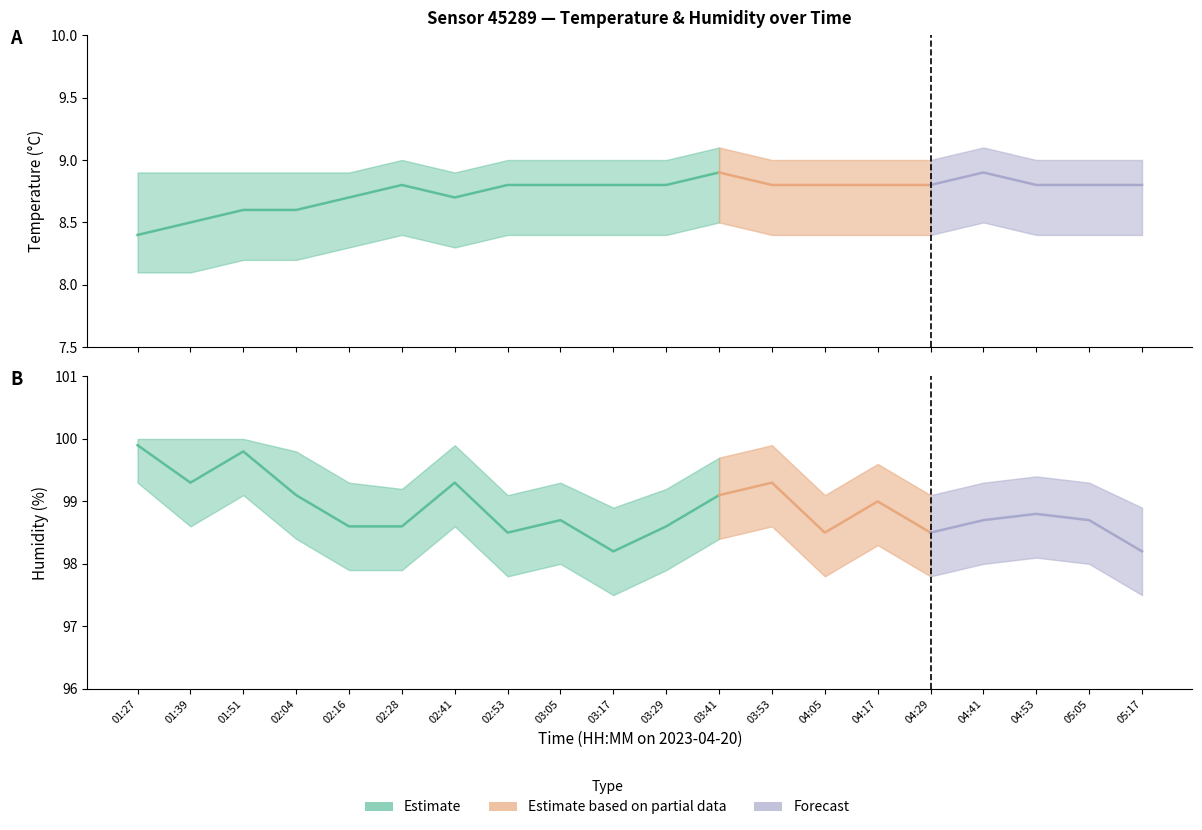

Reading right to left, what are all the values shown in this chart?

temperature: 05:17=8.8	05:05=8.8	04:53=8.8	04:41=8.9	04:29=8.8	04:17=8.8	04:05=8.8	03:53=8.8	03:41=8.9	03:29=8.8	03:17=8.8	03:05=8.8	02:53=8.8	02:41=8.7	02:28=8.8	02:16=8.7	02:04=8.6	01:51=8.6	01:39=8.5	01:27=8.4
temp_upper: 05:17=9.0	05:05=9.0	04:53=9.0	04:41=9.1	04:29=9.0	04:17=9.0	04:05=9.0	03:53=9.0	03:41=9.1	03:29=9.0	03:17=9.0	03:05=9.0	02:53=9.0	02:41=8.9	02:28=9.0	02:16=8.9	02:04=8.9	01:51=8.9	01:39=8.9	01:27=8.9
temp_lower: 05:17=8.4	05:05=8.4	04:53=8.4	04:41=8.5	04:29=8.4	04:17=8.4	04:05=8.4	03:53=8.4	03:41=8.5	03:29=8.4	03:17=8.4	03:05=8.4	02:53=8.4	02:41=8.3	02:28=8.4	02:16=8.3	02:04=8.2	01:51=8.2	01:39=8.1	01:27=8.1
humidity: 05:17=98.2	05:05=98.7	04:53=98.8	04:41=98.7	04:29=98.5	04:17=99.0	04:05=98.5	03:53=99.3	03:41=99.1	03:29=98.6	03:17=98.2	03:05=98.7	02:53=98.5	02:41=99.3	02:28=98.6	02:16=98.6	02:04=99.1	01:51=99.8	01:39=99.3	01:27=99.9
hum_upper: 05:17=98.9	05:05=99.3	04:53=99.4	04:41=99.3	04:29=99.1	04:17=99.6	04:05=99.1	03:53=99.9	03:41=99.7	03:29=99.2	03:17=98.9	03:05=99.3	02:53=99.1	02:41=99.9	02:28=99.2	02:16=99.3	02:04=99.8	01:51=100.0	01:39=100.0	01:27=100.0
hum_lower: 05:17=97.5	05:05=98.0	04:53=98.1	04:41=98.0	04:29=97.8	04:17=98.3	04:05=97.8	03:53=98.6	03:41=98.4	03:29=97.9	03:17=97.5	03:05=98.0	02:53=97.8	02:41=98.6	02:28=97.9	02:16=97.9	02:04=98.4	01:51=99.1	01:39=98.6	01:27=99.3